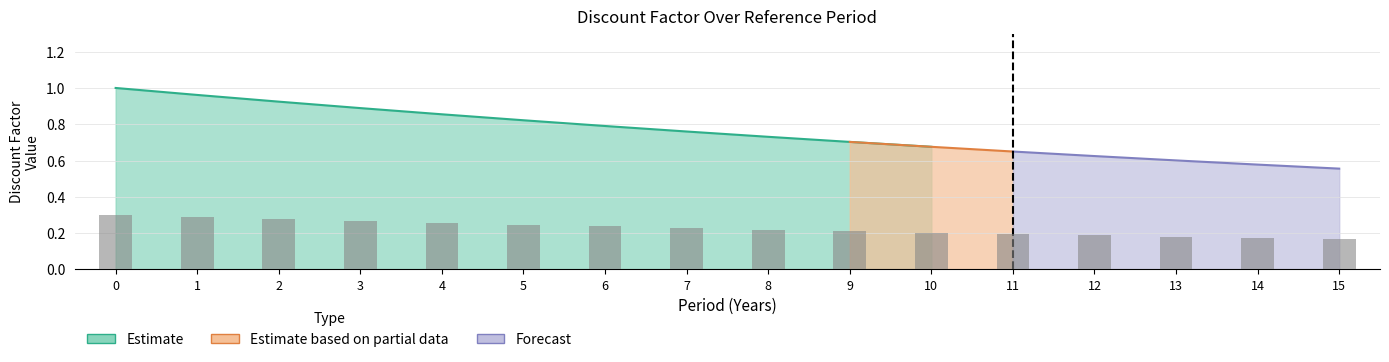

Is it true that Forecast equals -0.0 at 4?

False